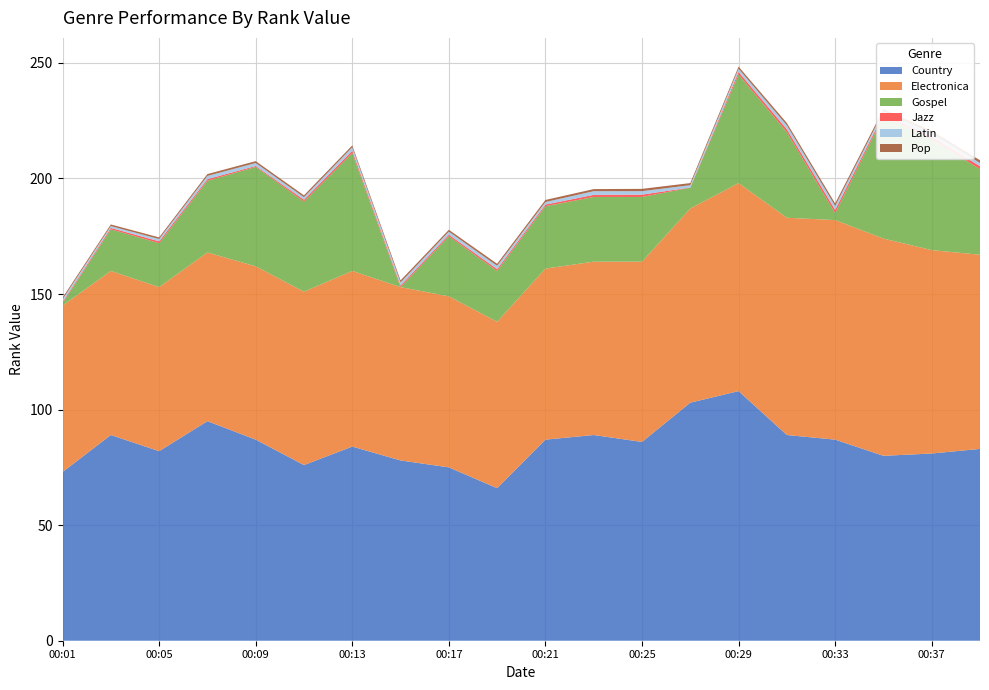

What is the highest value of the Country series?

108.0